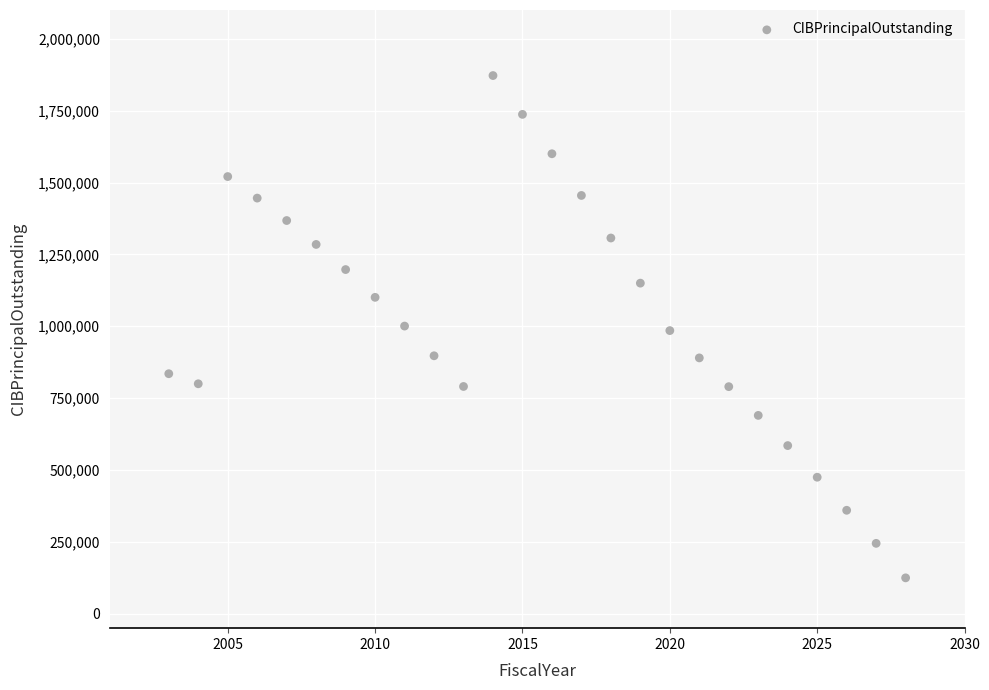

What is the range of X values (max minus min)?

25